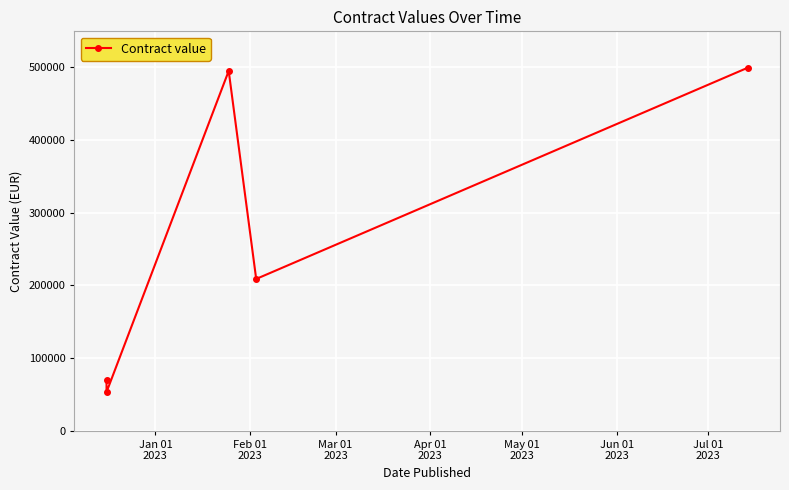

How many data points does each series have?

5